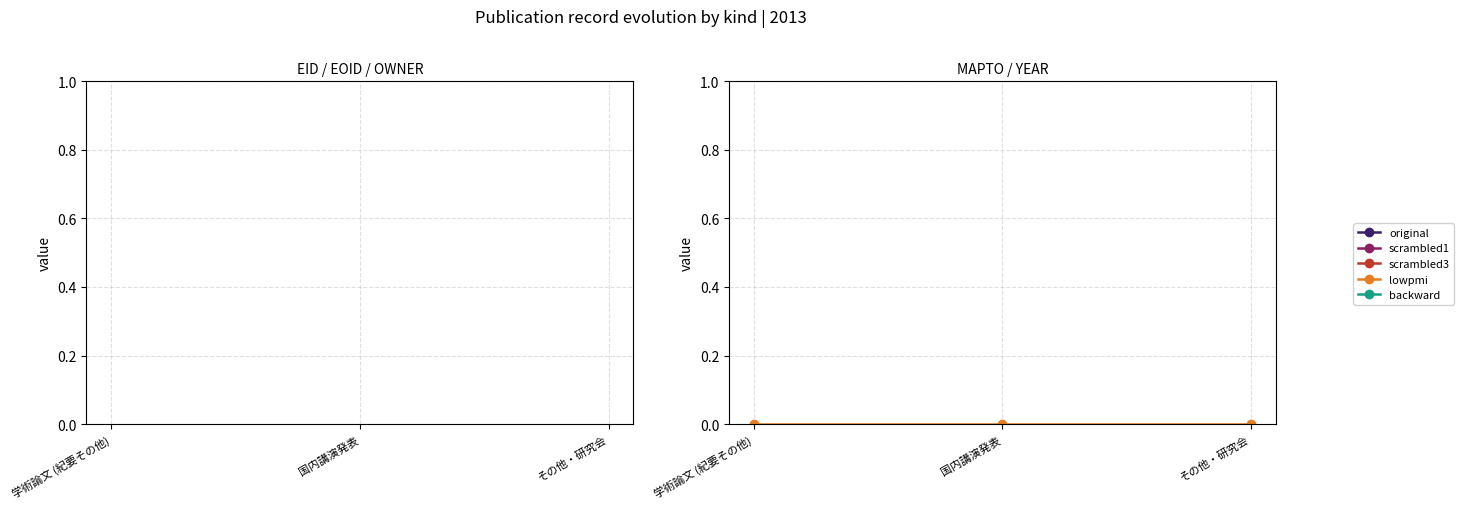

What are all the series names shown in the legend?

original, scrambled1, scrambled3, lowpmi, backward